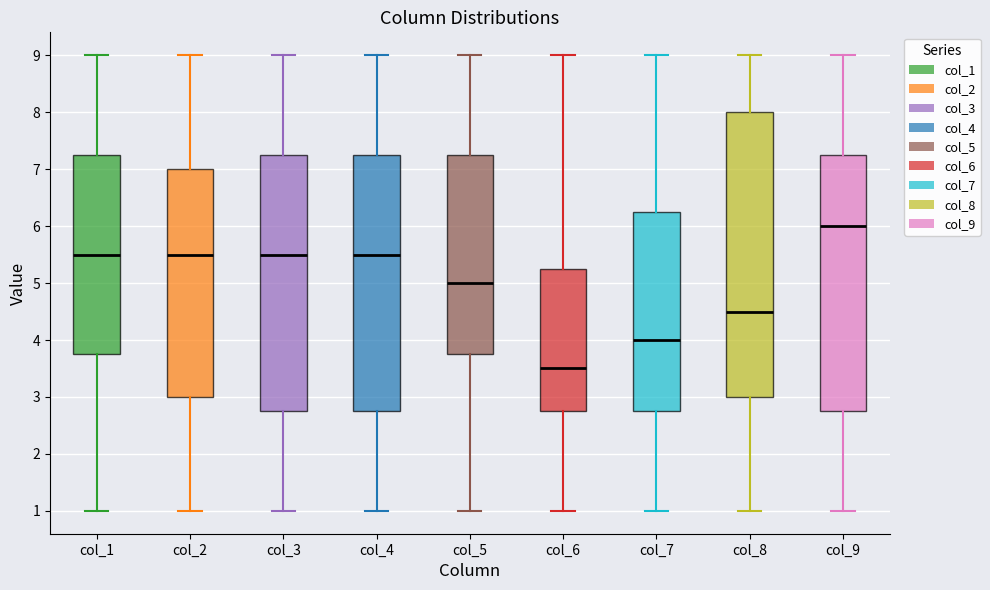

Comparing the boxes themselves (not the whiskers), which one is the tallest?

col_8